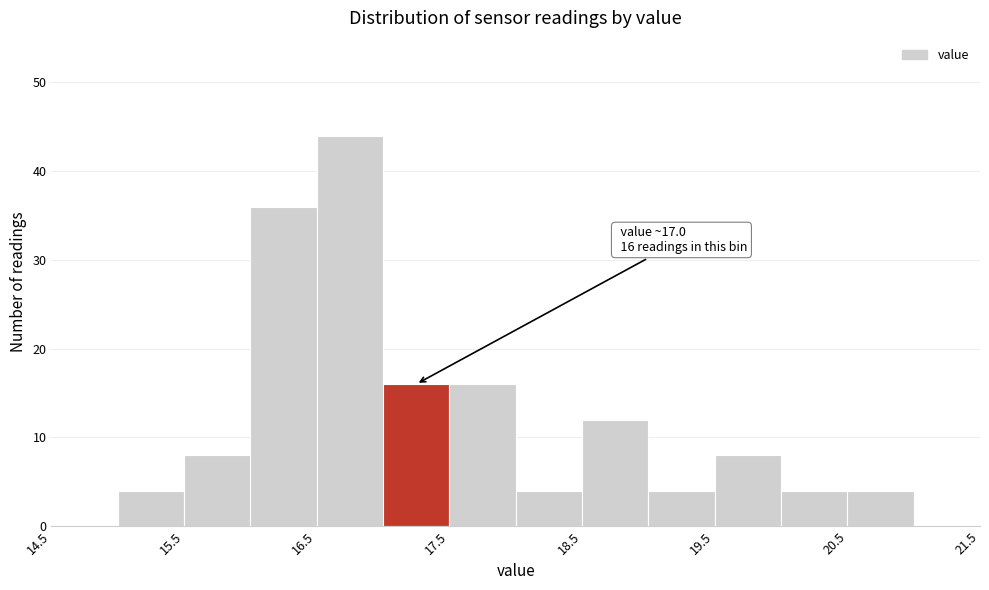

Over which range of the x-axis is the bar tallest?

16.5 to 17.0